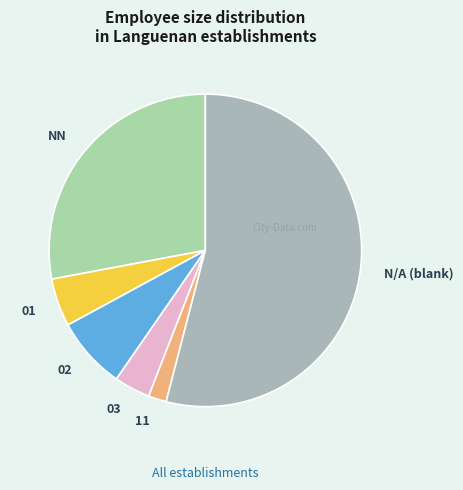

What is the largest slice in the pie chart?

N/A (blank)